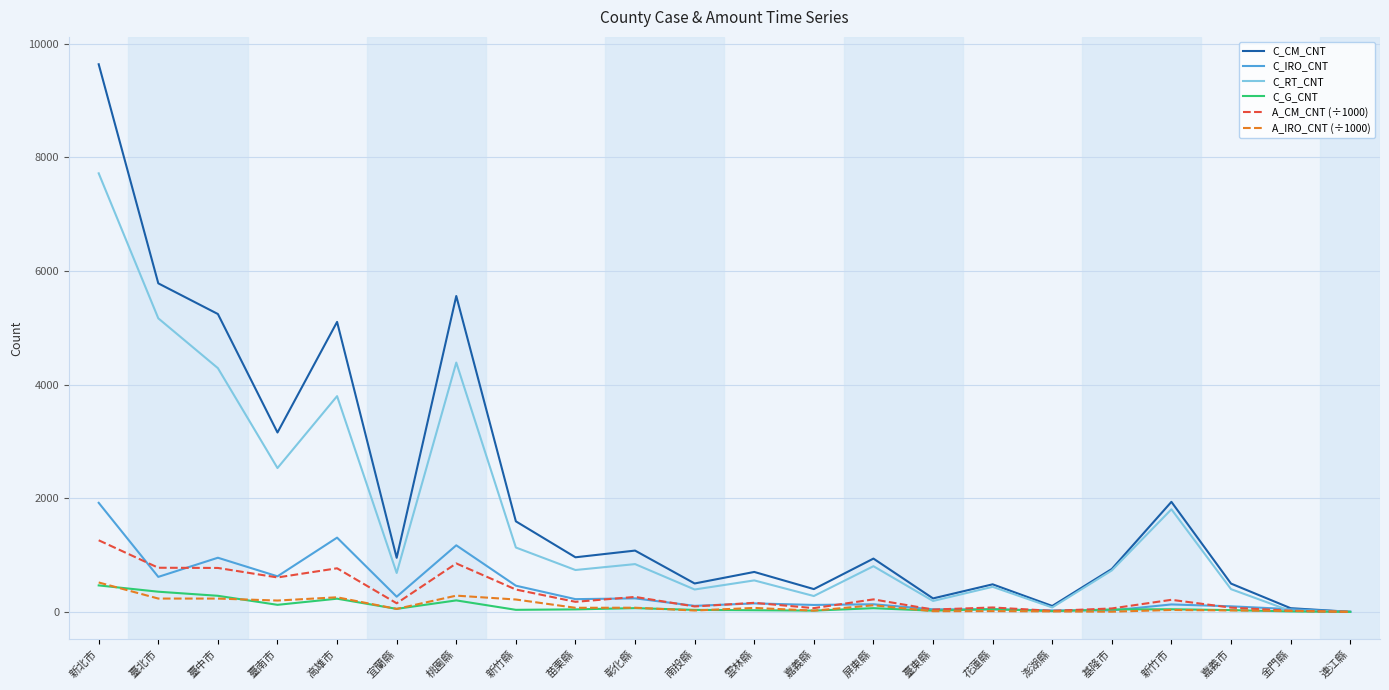

How many lines are shown in the chart?

6